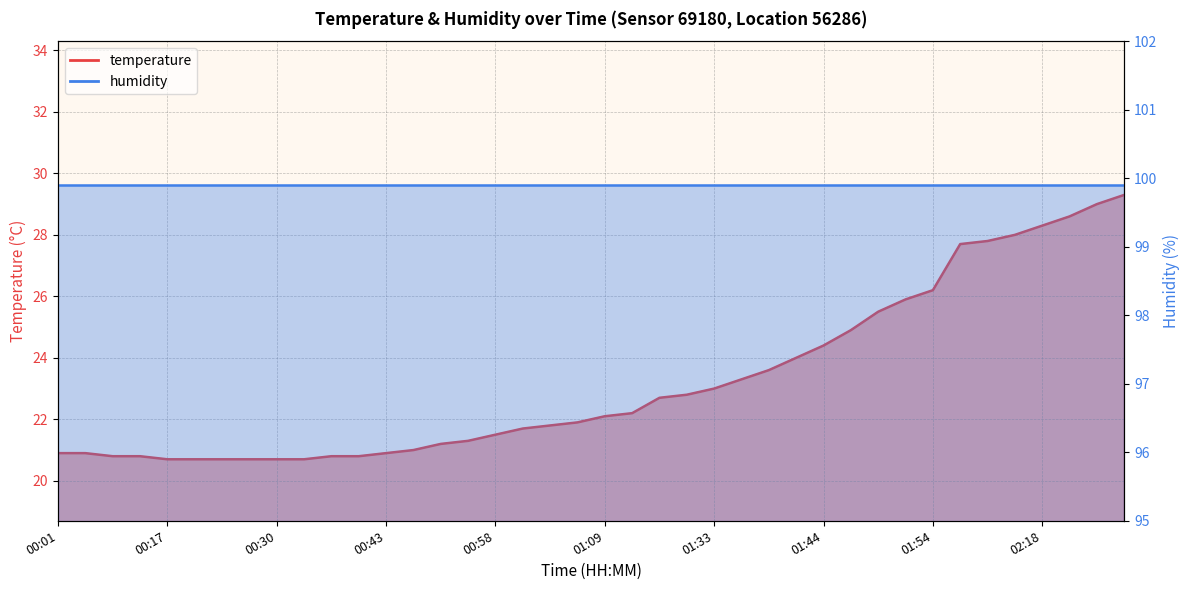

What is the label of the 4th point from the right?

02:18